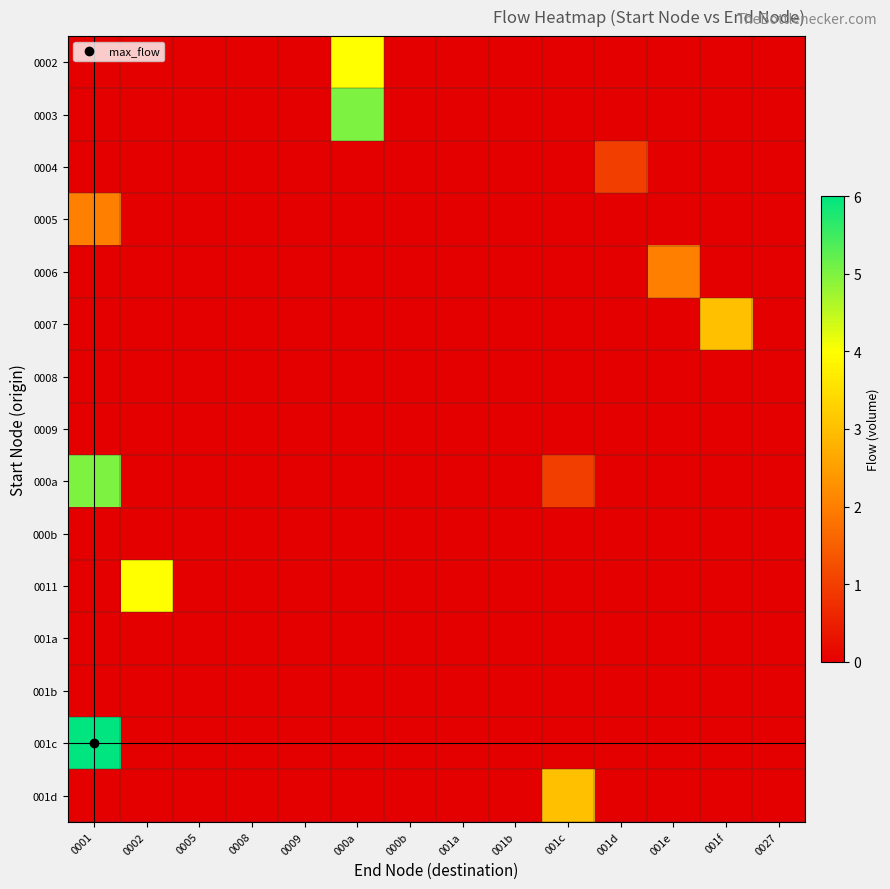

Reading right to left, transcribe all the data shown in this chart.

0002: 0027=0	001f=0	001e=0	001d=0	001c=0	001b=0	001a=0	000b=0	000a=4	0009=0	0008=0	0005=0	0002=0	0001=0
0003: 0027=0	001f=0	001e=0	001d=0	001c=0	001b=0	001a=0	000b=0	000a=5	0009=0	0008=0	0005=0	0002=0	0001=0
0004: 0027=0	001f=0	001e=0	001d=1	001c=0	001b=0	001a=0	000b=0	000a=0	0009=0	0008=0	0005=0	0002=0	0001=0
0005: 0027=0	001f=0	001e=0	001d=0	001c=0	001b=0	001a=0	000b=0	000a=0	0009=0	0008=0	0005=0	0002=0	0001=2
0006: 0027=0	001f=0	001e=2	001d=0	001c=0	001b=0	001a=0	000b=0	000a=0	0009=0	0008=0	0005=0	0002=0	0001=0
0007: 0027=0	001f=3	001e=0	001d=0	001c=0	001b=0	001a=0	000b=0	000a=0	0009=0	0008=0	0005=0	0002=0	0001=0
0008: 0027=0	001f=0	001e=0	001d=0	001c=0	001b=0	001a=0	000b=0	000a=0	0009=0	0008=0	0005=0	0002=0	0001=0
0009: 0027=0	001f=0	001e=0	001d=0	001c=0	001b=0	001a=0	000b=0	000a=0	0009=0	0008=0	0005=0	0002=0	0001=0
000a: 0027=0	001f=0	001e=0	001d=0	001c=1	001b=0	001a=0	000b=0	000a=0	0009=0	0008=0	0005=0	0002=0	0001=5
000b: 0027=0	001f=0	001e=0	001d=0	001c=0	001b=0	001a=0	000b=0	000a=0	0009=0	0008=0	0005=0	0002=0	0001=0
0011: 0027=0	001f=0	001e=0	001d=0	001c=0	001b=0	001a=0	000b=0	000a=0	0009=0	0008=0	0005=0	0002=4	0001=0
001a: 0027=0	001f=0	001e=0	001d=0	001c=0	001b=0	001a=0	000b=0	000a=0	0009=0	0008=0	0005=0	0002=0	0001=0
001b: 0027=0	001f=0	001e=0	001d=0	001c=0	001b=0	001a=0	000b=0	000a=0	0009=0	0008=0	0005=0	0002=0	0001=0
001c: 0027=0	001f=0	001e=0	001d=0	001c=0	001b=0	001a=0	000b=0	000a=0	0009=0	0008=0	0005=0	0002=0	0001=6
001d: 0027=0	001f=0	001e=0	001d=0	001c=3	001b=0	001a=0	000b=0	000a=0	0009=0	0008=0	0005=0	0002=0	0001=0